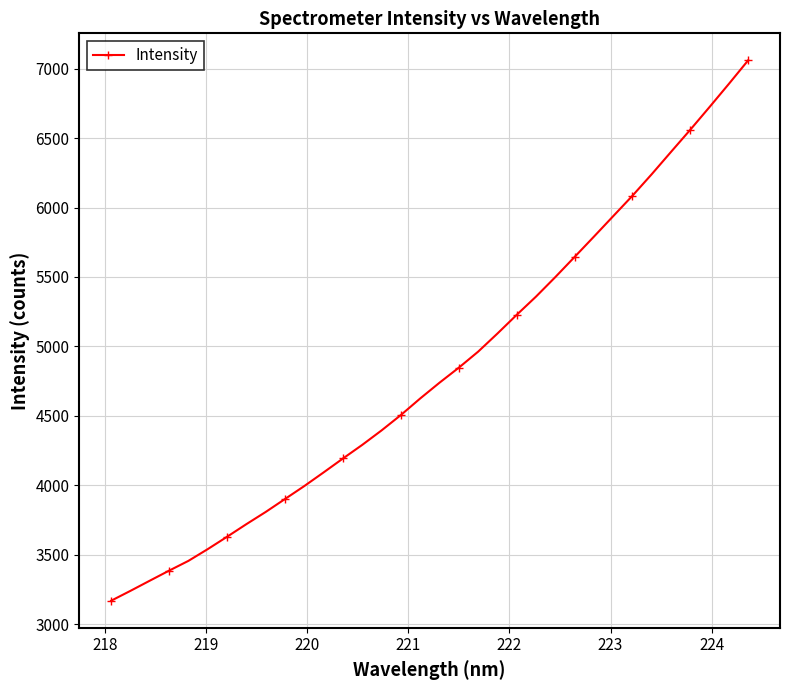

What is the maximum value shown in the chart?

7059.8